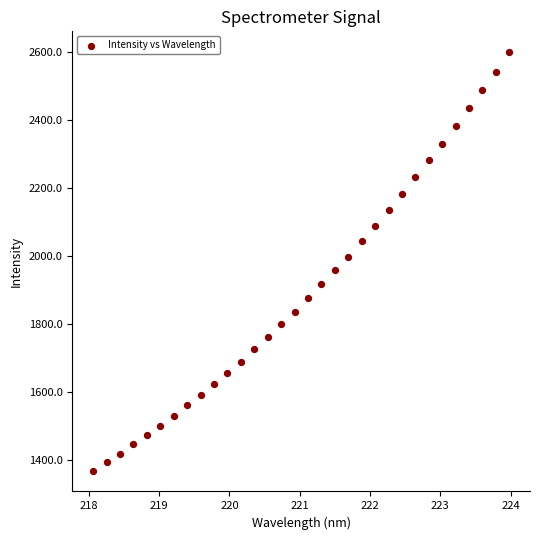

What is the range of X values (max minus min)?

5.9